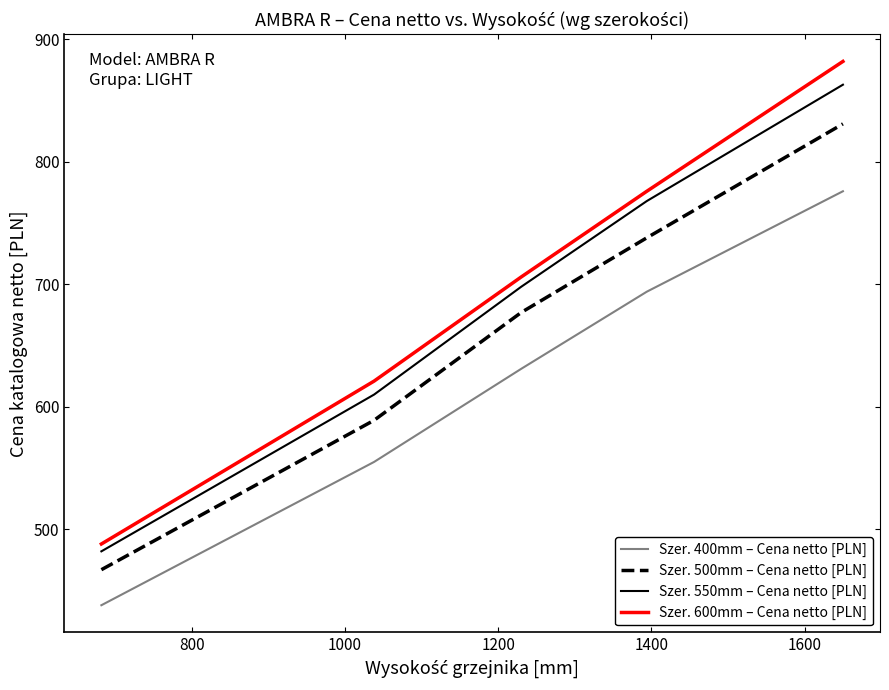

What is the maximum value for Szer. 600mm – Cena netto [PLN]?

882